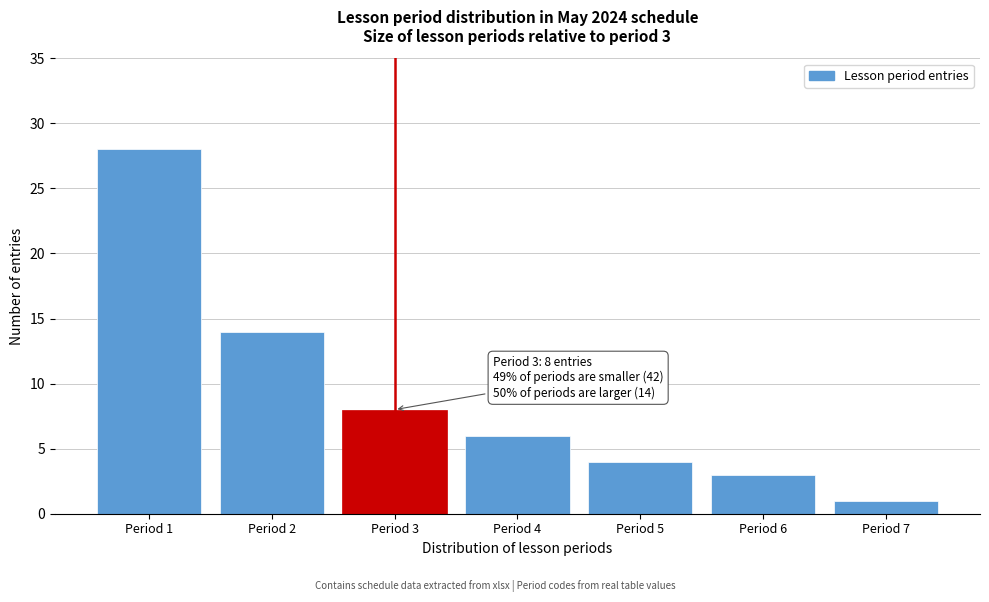

Over which range of the x-axis is the bar tallest?

0.5 to 1.5